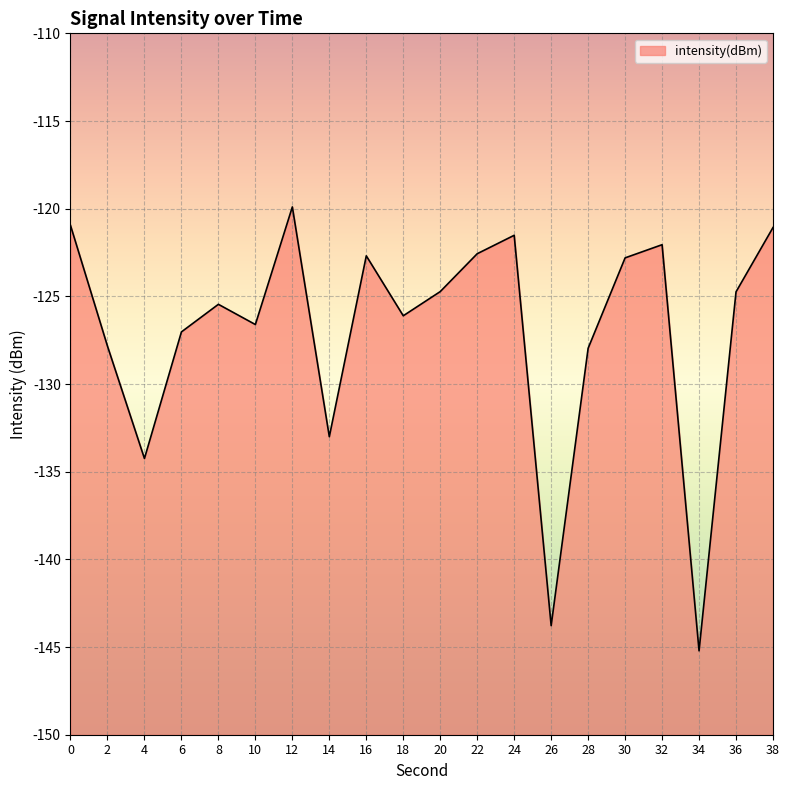

What is the difference between the second highest and second lowest values?

22.8